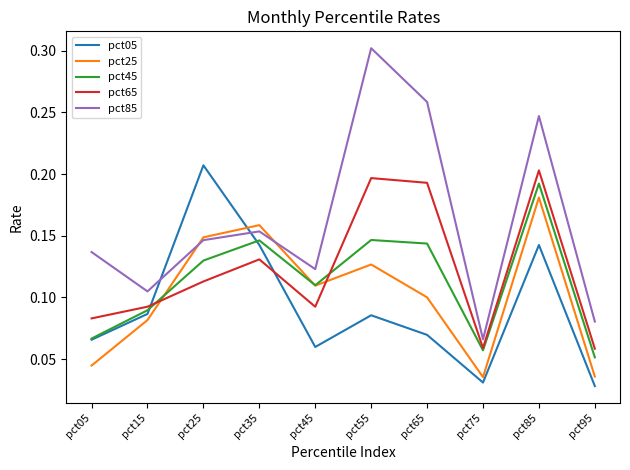

Is it true that pct05 equals 0.0 at pct55?

False